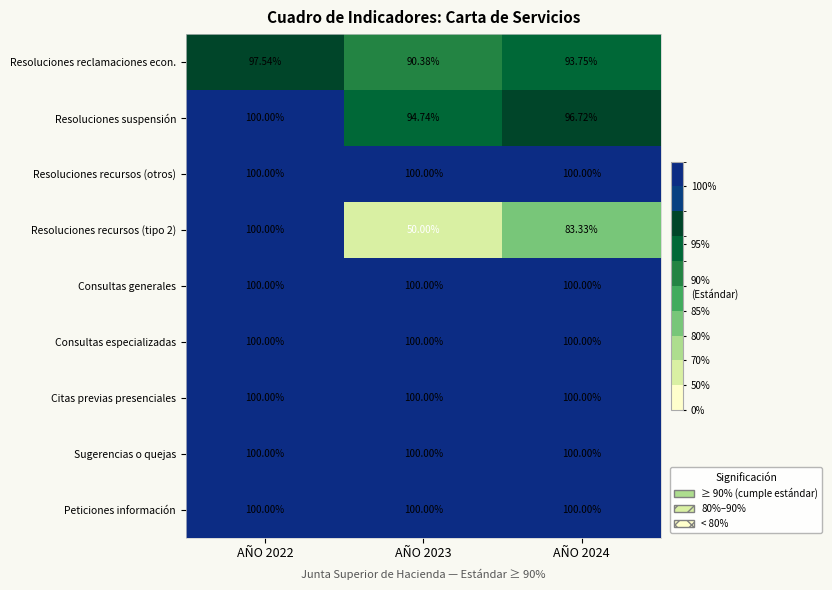

Is the value of Peticiones información at AÑO 2023 greater than the value of Resoluciones reclamaciones econ. at AÑO 2022?

Yes